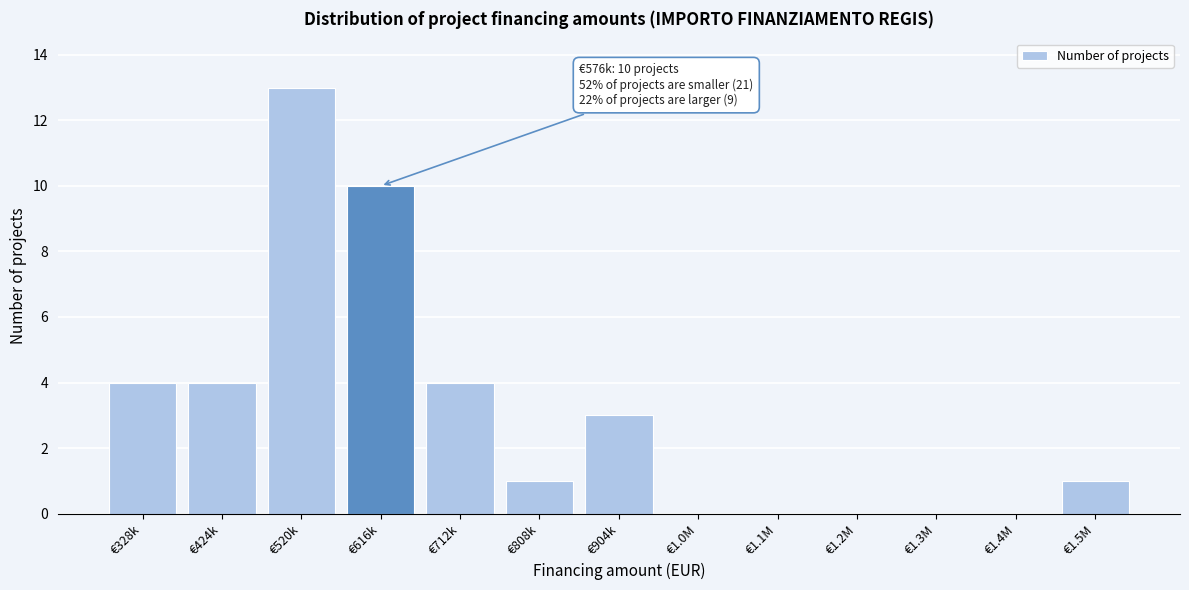

Reading left to right, transcribe all the data shown in this chart.

€328k=4	€424k=4	€520k=13	€616k=10	€712k=4	€808k=1	€904k=3	€1.0M=0	€1.1M=0	€1.2M=0	€1.3M=0	€1.4M=0	€1.5M=1